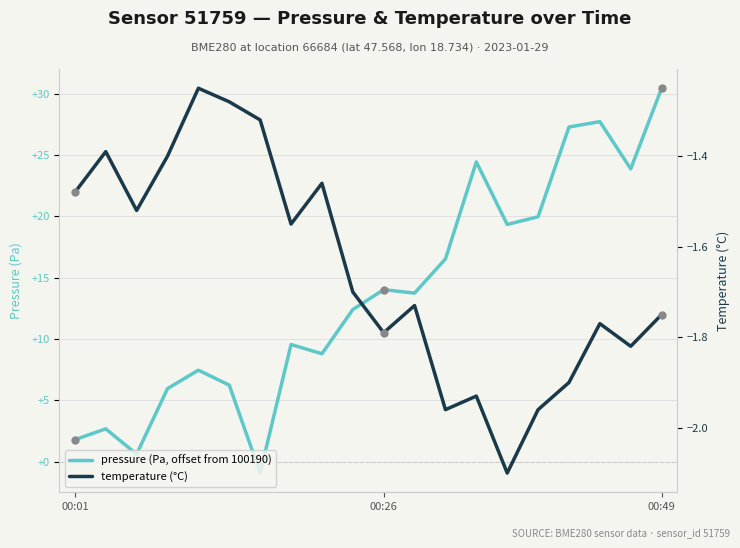

Which category has the highest value in the temperature series?

4